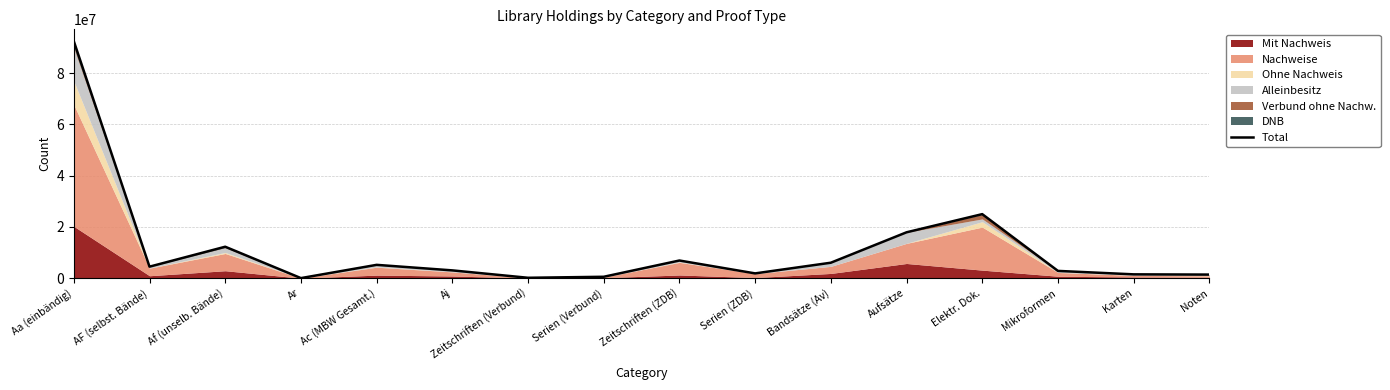

How many interior local valleys (lower than both neighbors) does the data have?

4